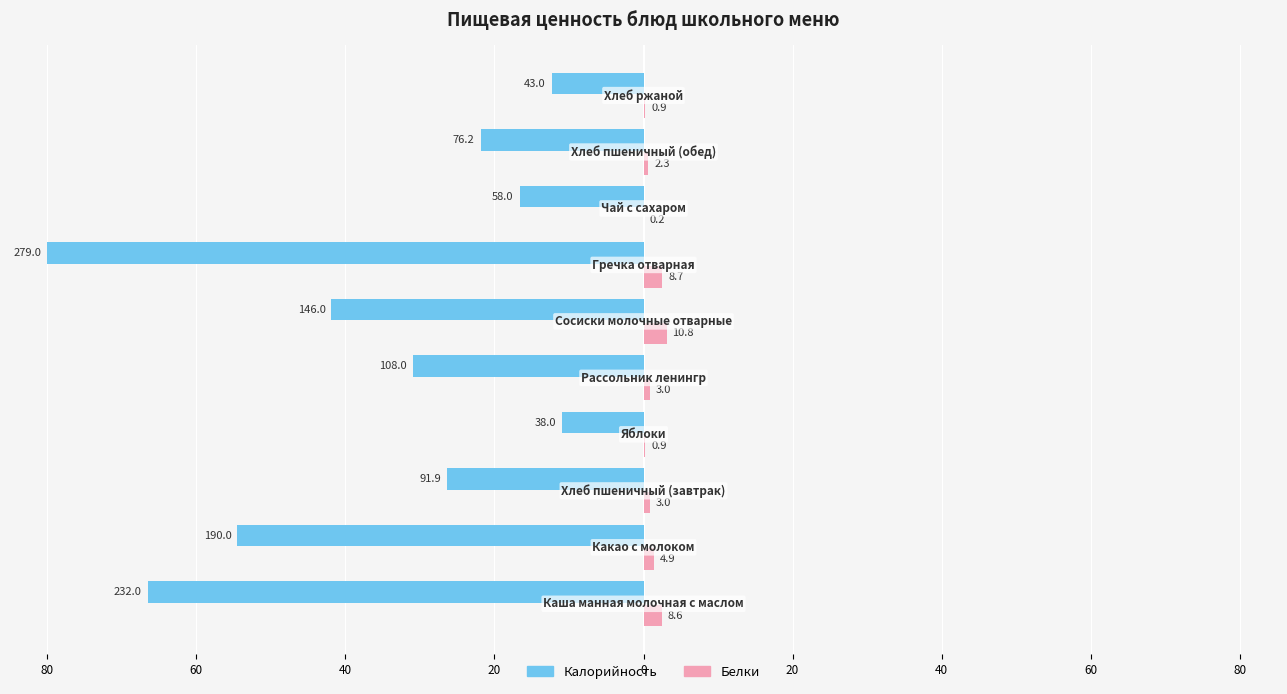

What are all the series names shown in the legend?

Калорийность, Белки